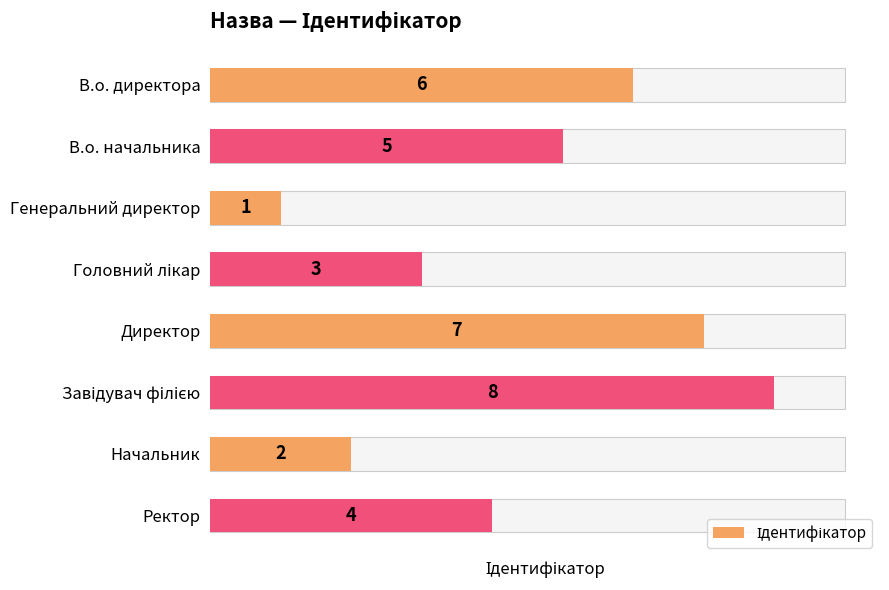

The chart shows a value of 6 at В.о. директора. True or false?

True